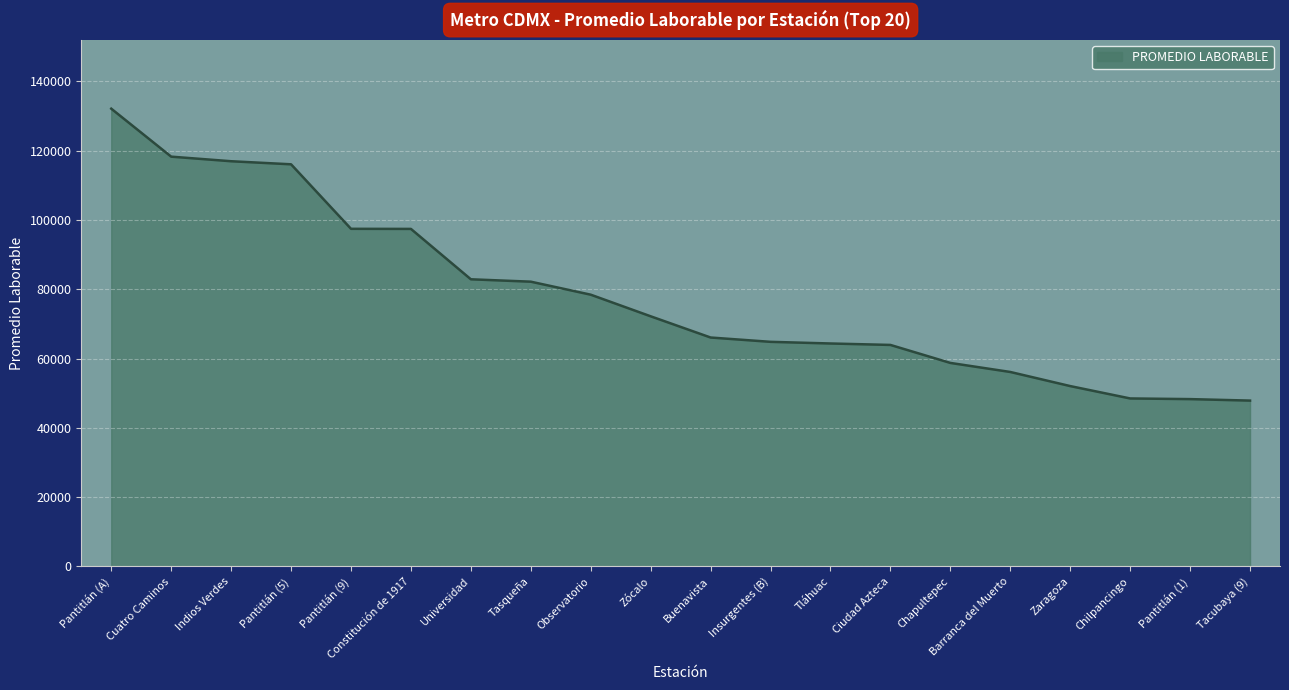

What is the difference between the maximum and minimum values?

84234